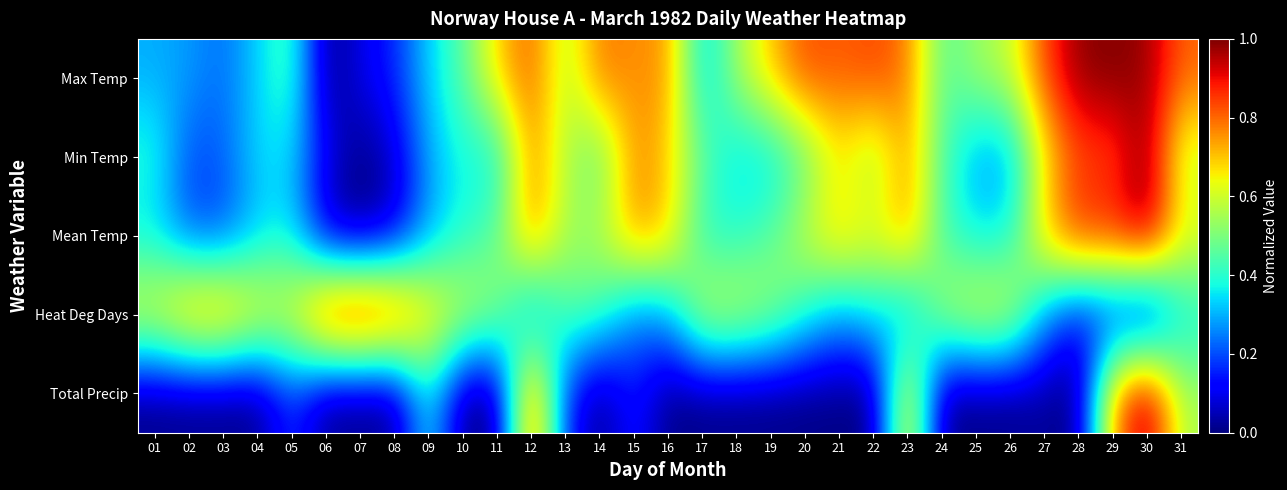

Which series changed the most between 13 and 19?

Min Temp